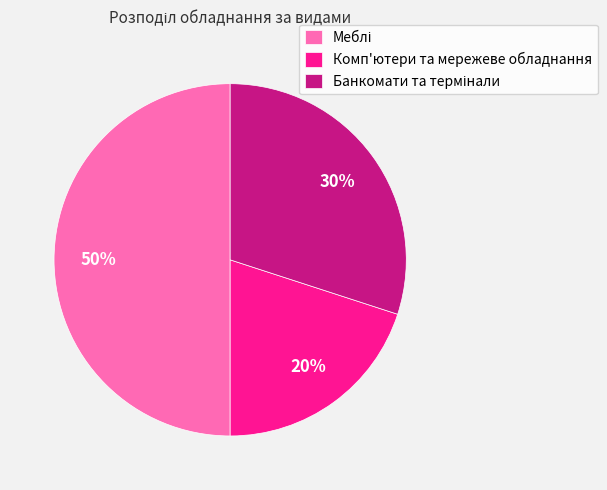

Does Комп'ютери та мережеве обладнання account for over 50% of the chart?

No